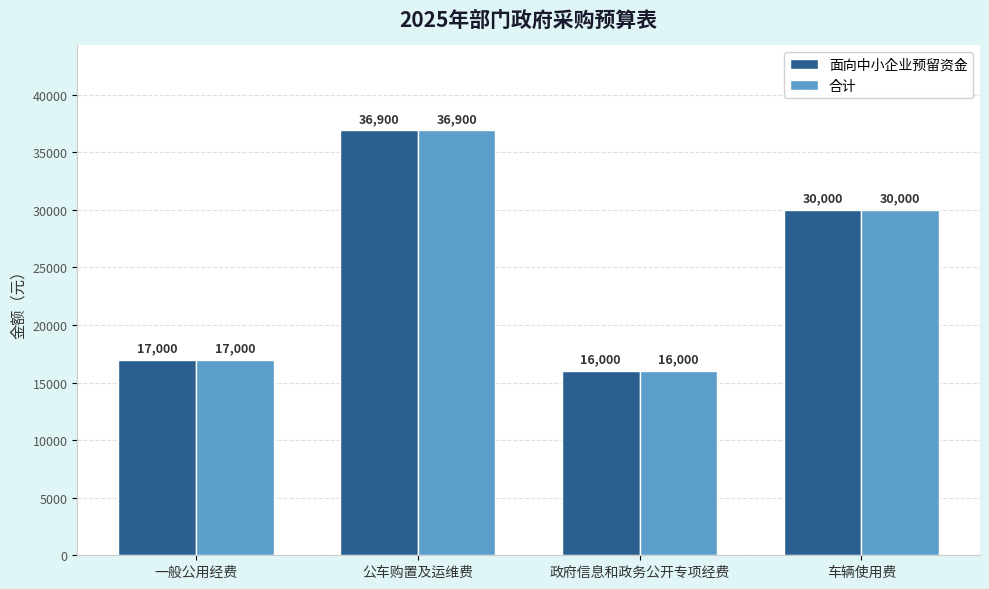

At which label is 合计 closest to 26450?

车辆使用费